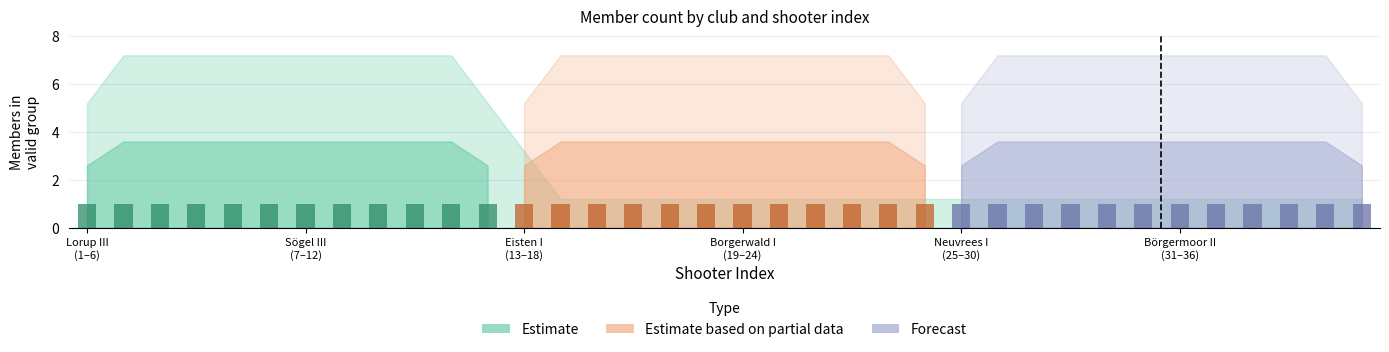

List the labels in order of Sögel III value, largest first.

7, 8, 9, 10, 11, 12, 1, 2, 3, 4, 5, 6, 13, 14, 15, 16, 17, 18, 19, 20, 21, 22, 23, 24, 25, 26, 27, 28, 29, 30, 31, 32, 33, 34, 35, 36